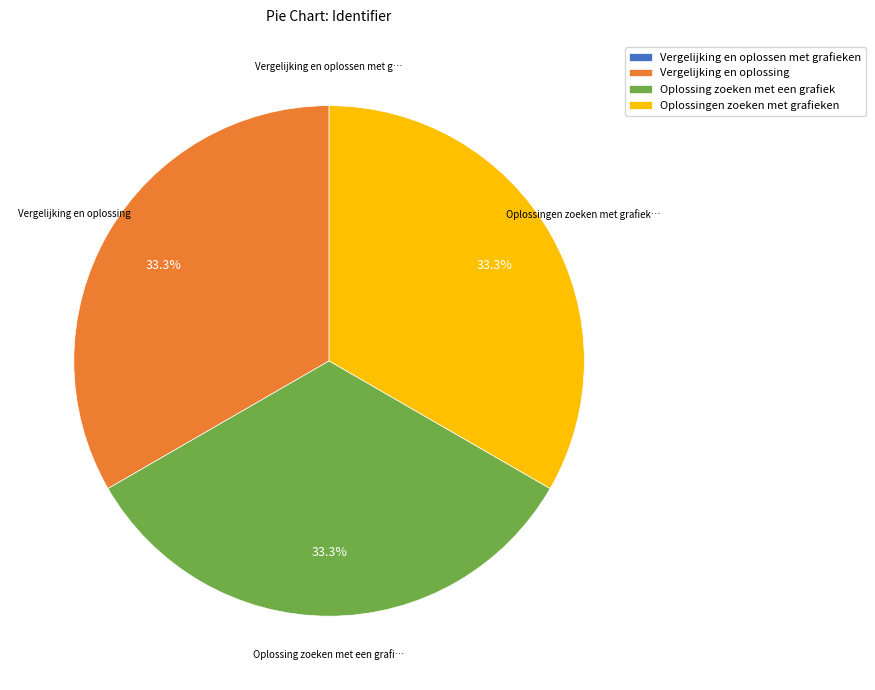

Is it true that Vergelijking en oplossing is 24% of the pie?

False